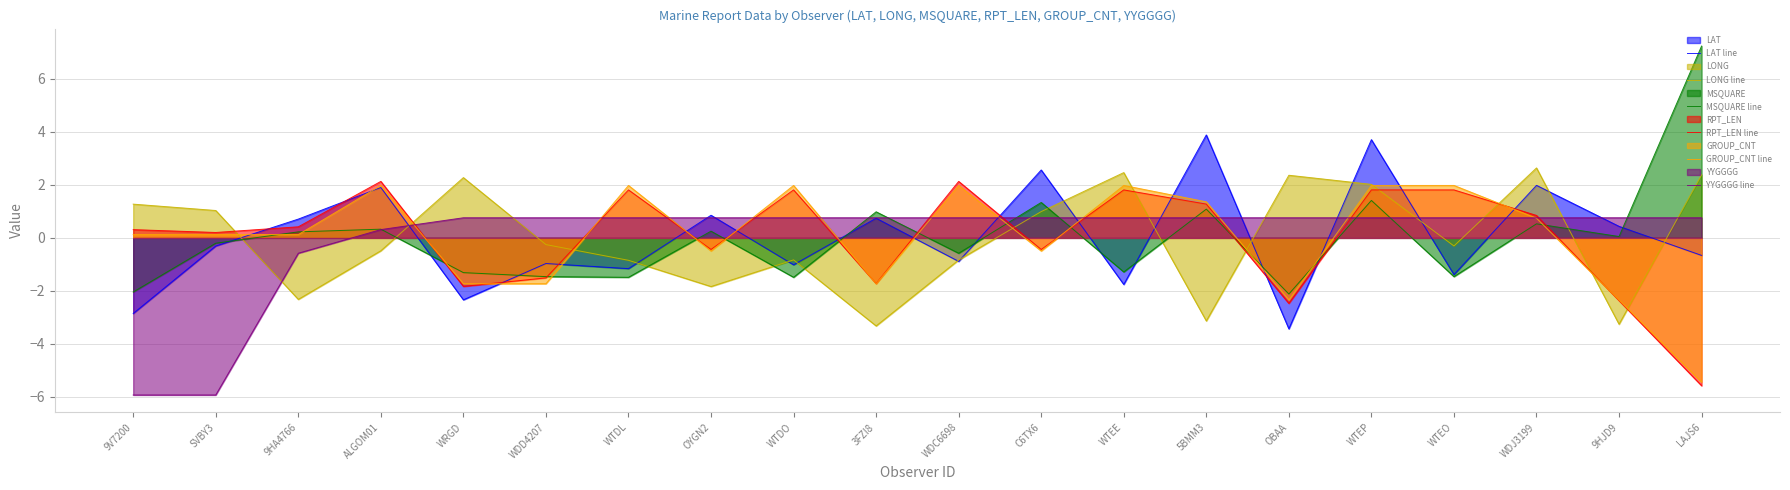

Count the number of categories in the chart.

20